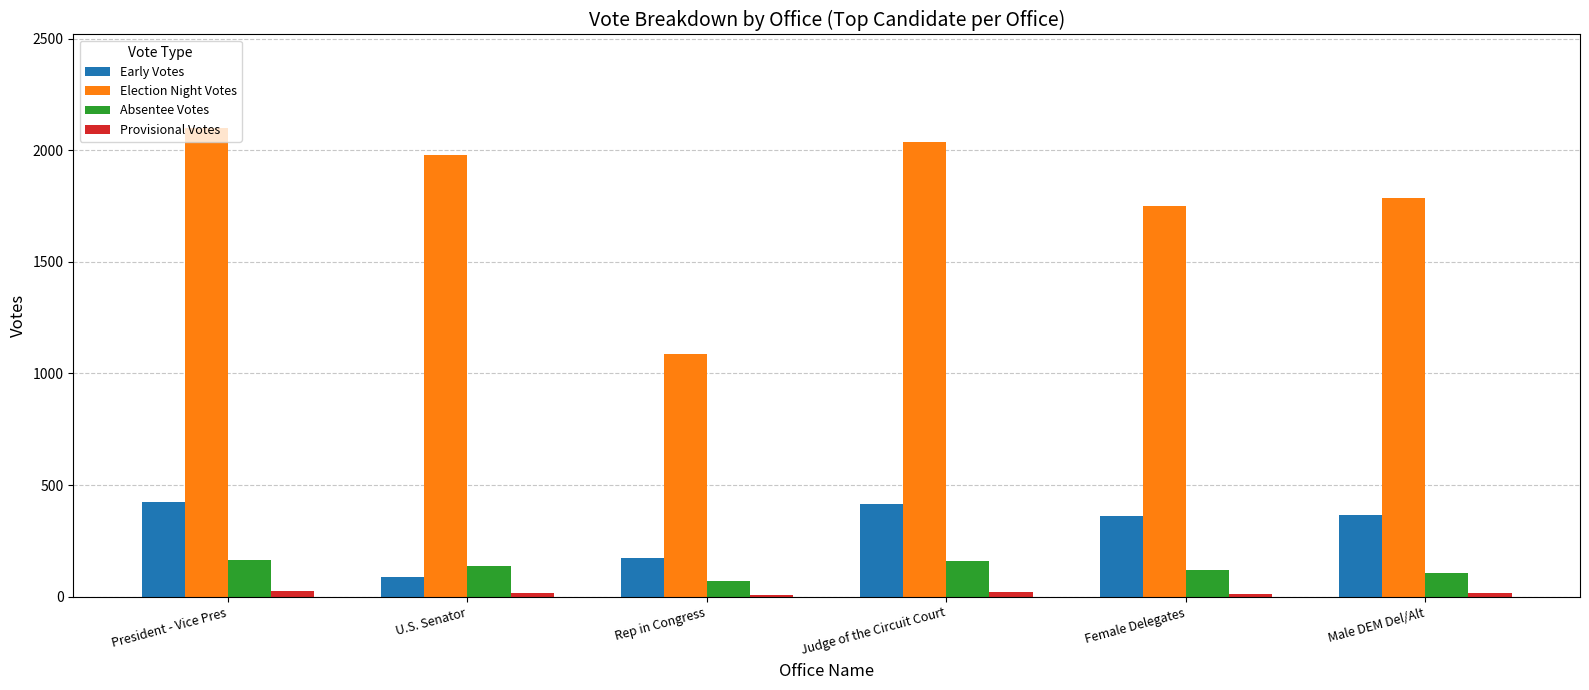

At which label is Election Night Votes closest to 1593?

Female Delegates